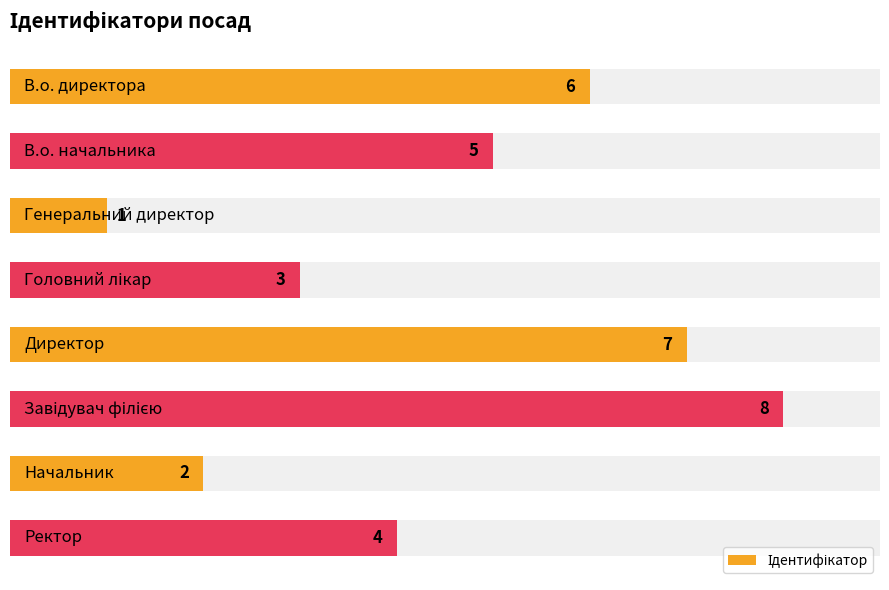

How many bars are there in total?

8